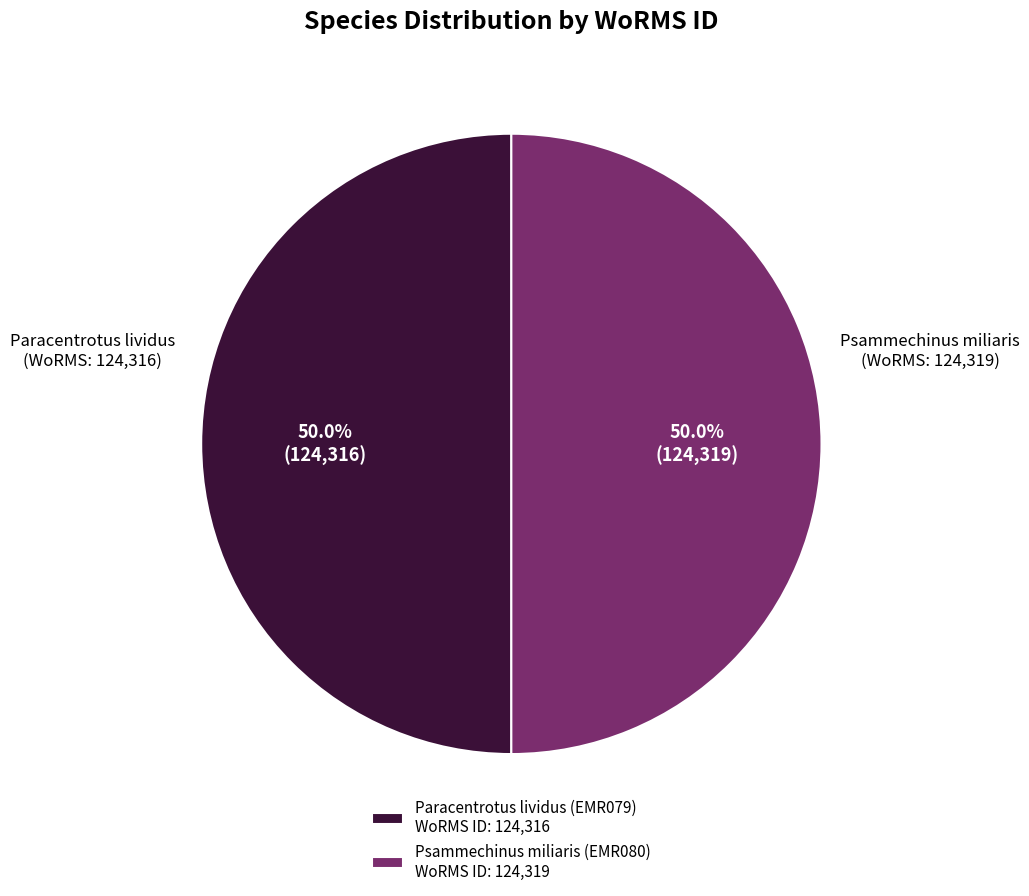

What is the ratio of the value at Paracentrotus lividus (EMR079) WoRMS ID: 124,316 to the value at Psammechinus miliaris (EMR080) WoRMS ID: 124,319?

1.0